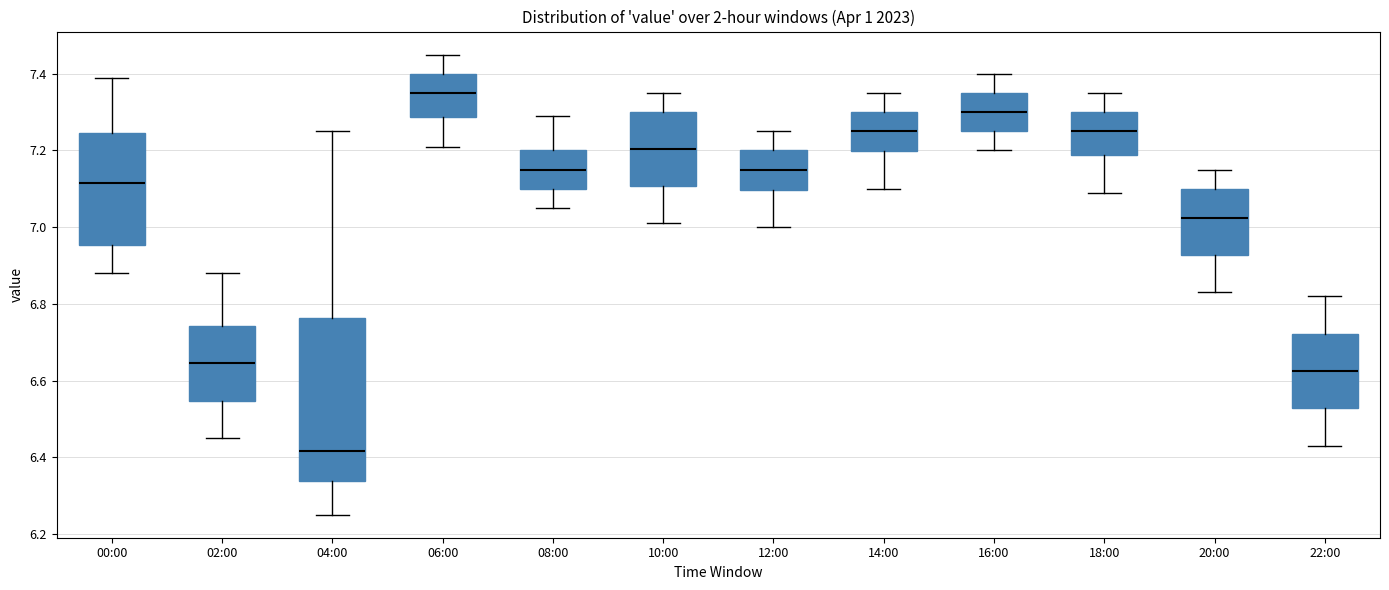

Which box's median line is the highest?

06:00